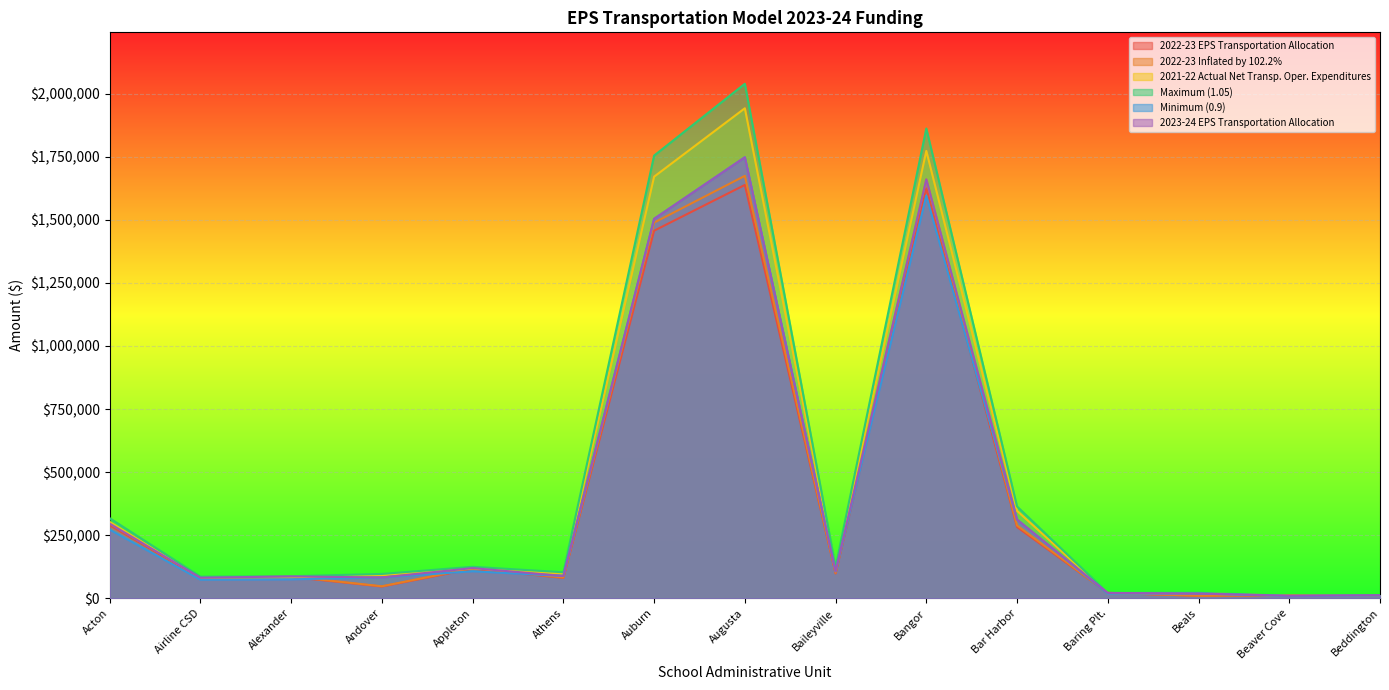

What is the sum of all 2022-23 Inflated by 102.2% values?

5980367.4